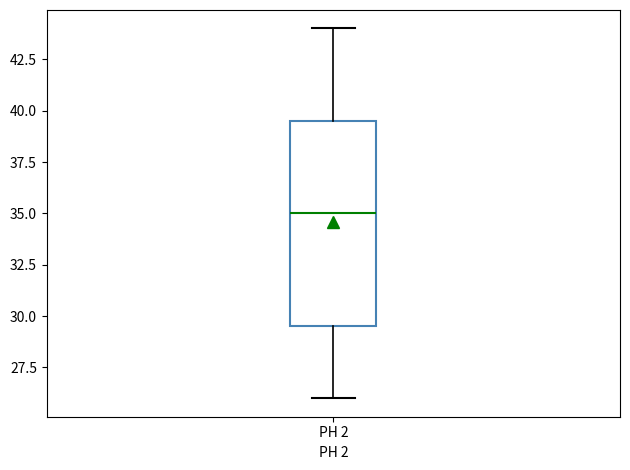

Read this box plot against the y-axis: the position of the median line, the range covered by the box, and the ends of both whiskers. The values are not printed on the chart, so give them approximately, as read against the axis.

median 35.0, box 29.5 to 39.5, whiskers 26.0 to 44.0